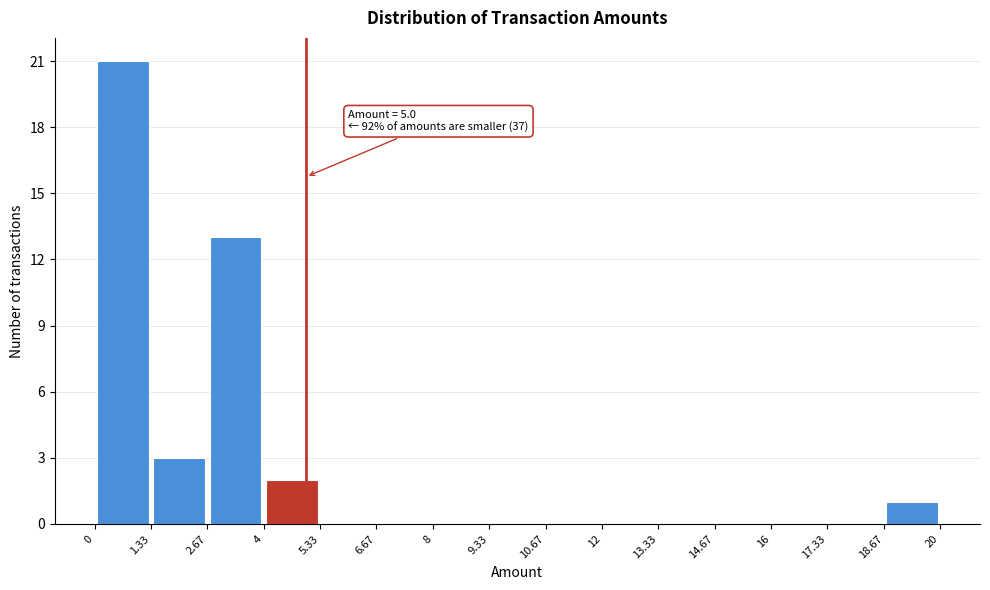

Over which range of the x-axis is the bar tallest?

0 to 1.33